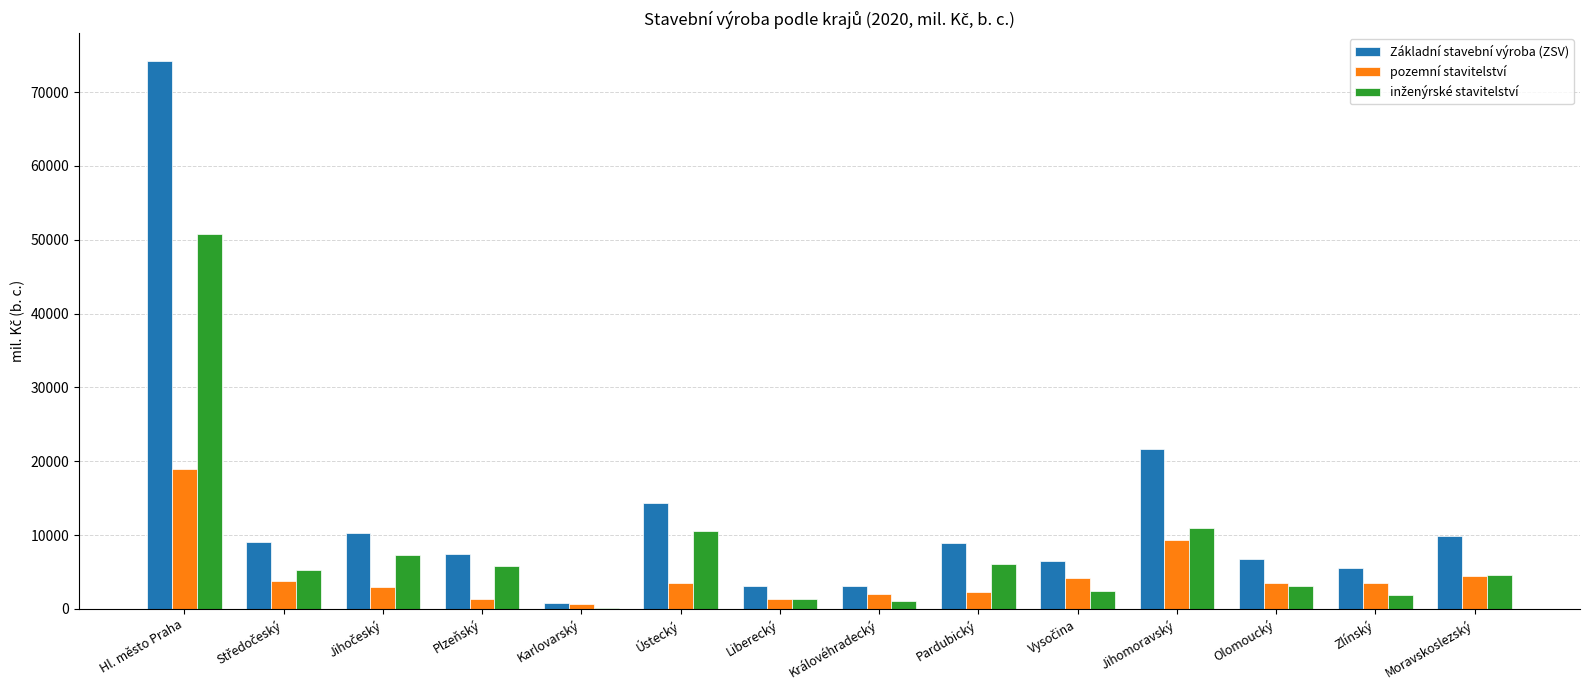

Which series has the largest total across all categories?

Základní stavební výroba (ZSV)